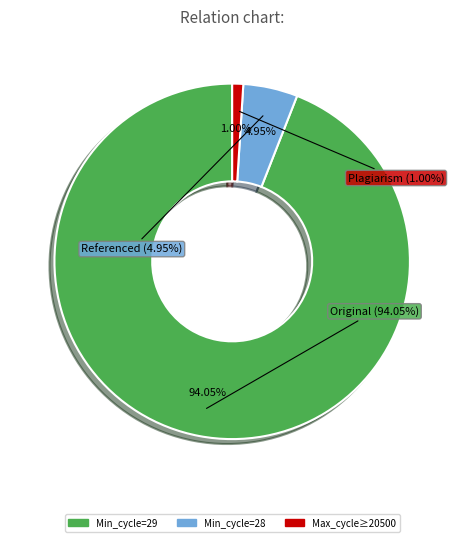

Which category has the biggest portion of the pie?

29